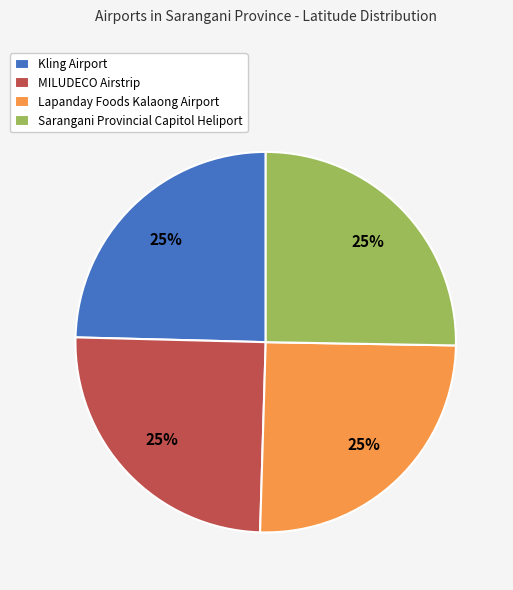

Is Sarangani Provincial Capitol Heliport the majority of the pie?

No